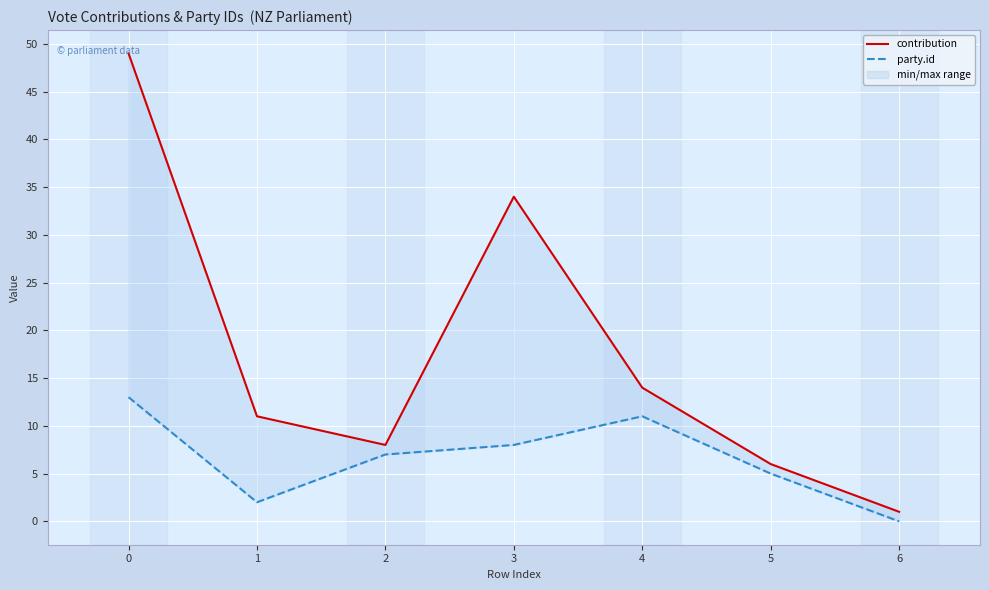

At which category does contribution reach its first local peak?

3